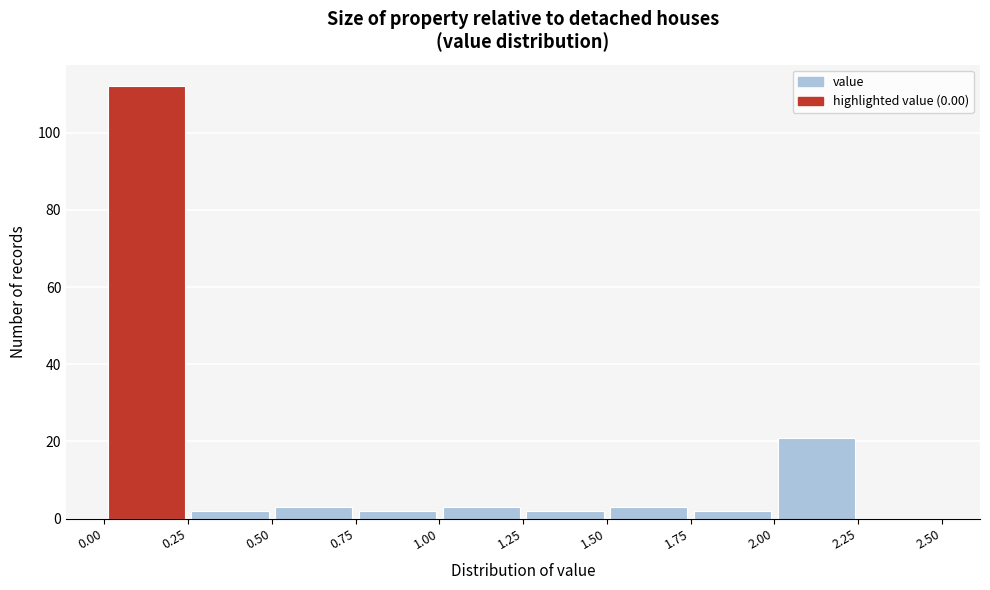

Reading left to right, transcribe this chart: for each bar, give the range it covers on the x-axis and its height. The values are not printed on the chart, so give them approximately, as read against the axis.

0.00 to 0.25: 112
0.25 to 0.50: 2
0.50 to 0.75: 4
0.75 to 1.00: 2
1.00 to 1.25: 4
1.25 to 1.50: 2
1.50 to 1.75: 4
1.75 to 2.00: 2
2.00 to 2.25: 22
2.25 to 2.50: 0